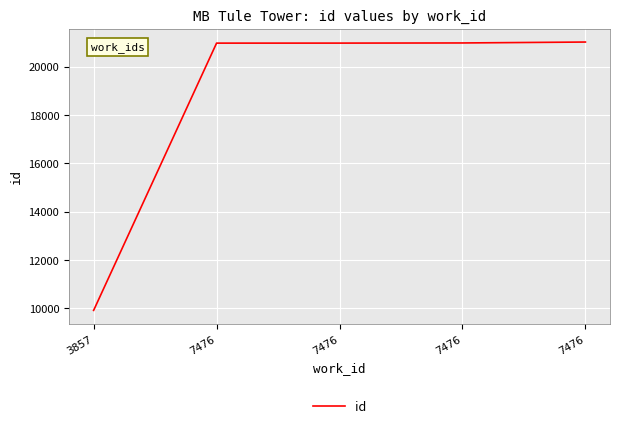

Count the number of categories in the chart.

5